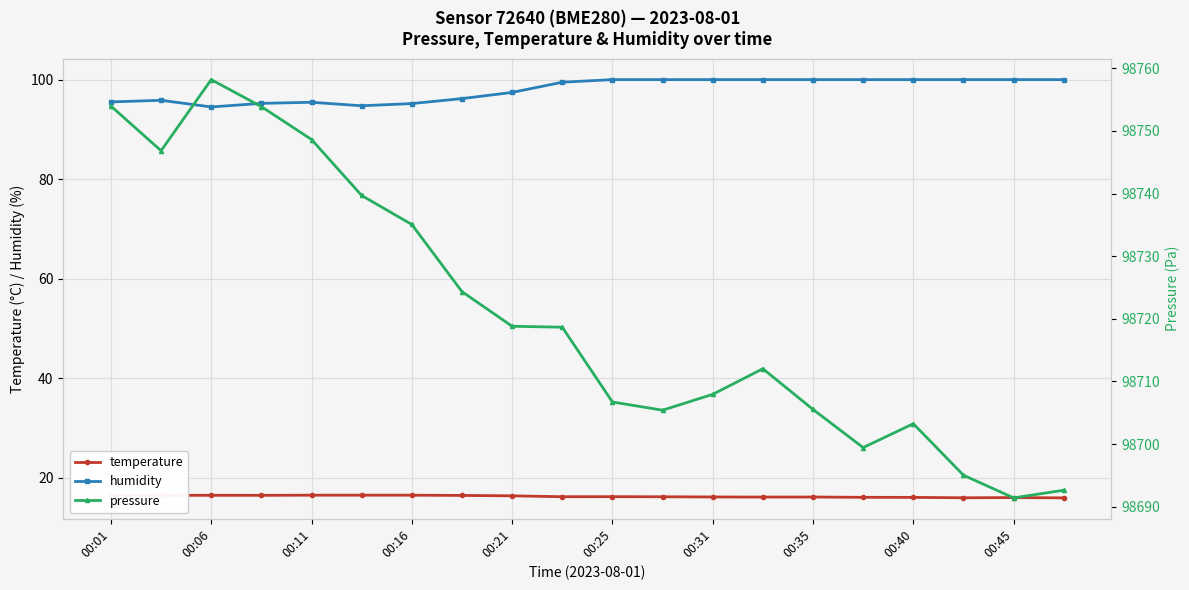

What is the highest value of the humidity series?

100.0